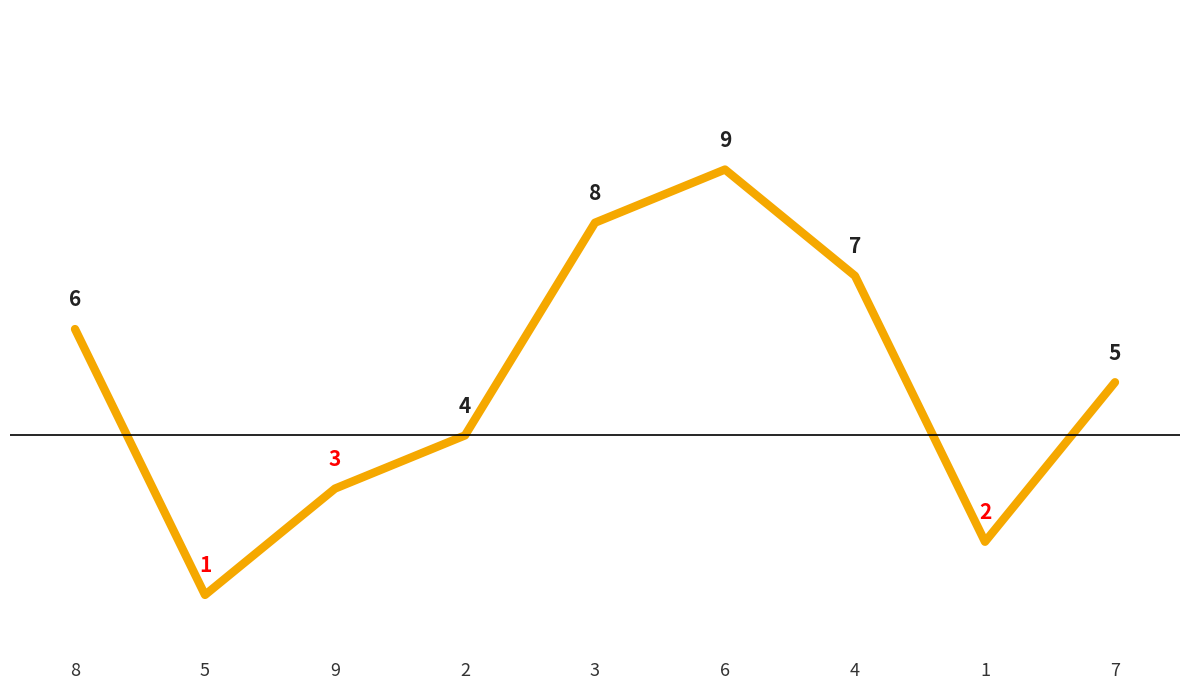

Reading left to right, transcribe all the data shown in this chart.

6	1	3	4	8	9	7	2	5